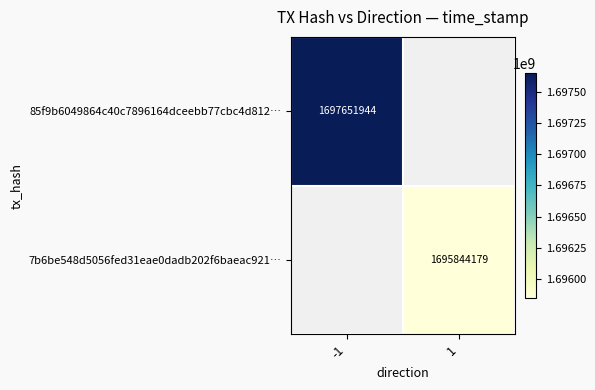

True or false: 85f9b6049864c40c7896164dceebb77cbc4d812… has a value of 3004096786 at -1.

False